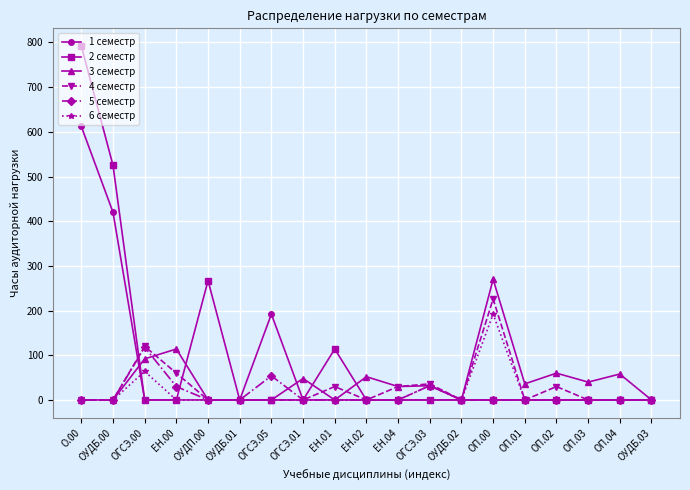

The value of 6 семестр at ОУДБ.00 is 0. True or false?

True